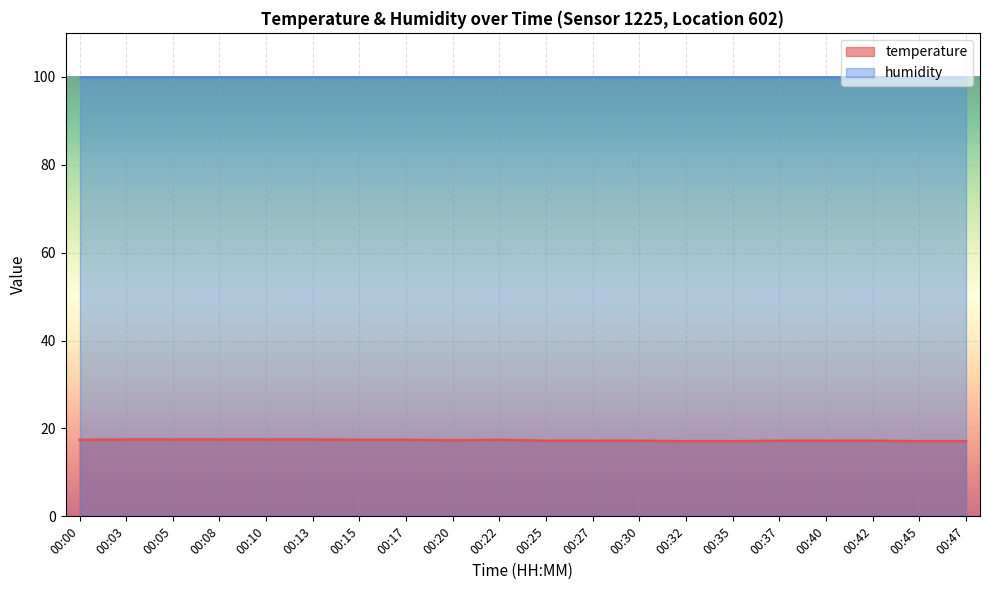

Reading left to right, extract all data points from this chart.

17.4	17.5	17.5	17.5	17.5	17.5	17.4	17.4	17.3	17.4	17.2	17.2	17.2	17.1	17.1	17.2	17.2	17.2	17.1	17.1